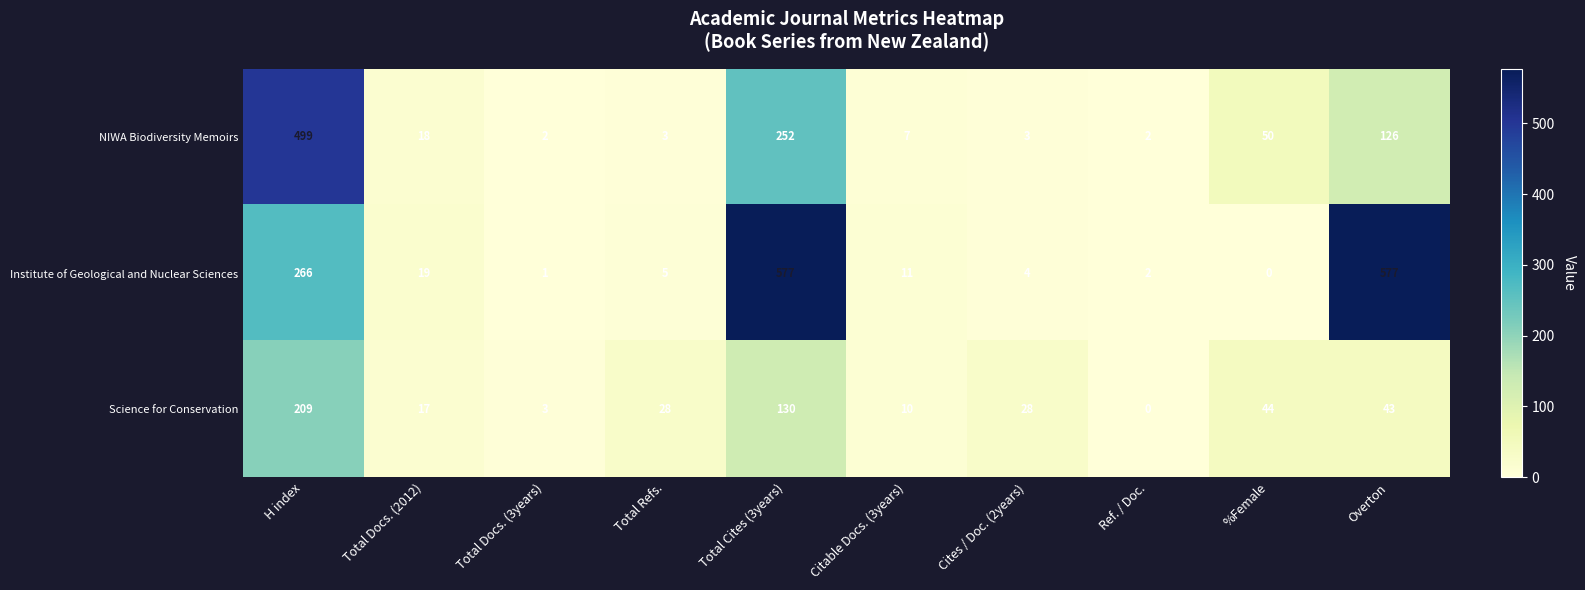

Rank the series by their maximum value, from lowest to highest.

Science for Conservation, NIWA Biodiversity Memoirs, Institute of Geological and Nuclear Sciences